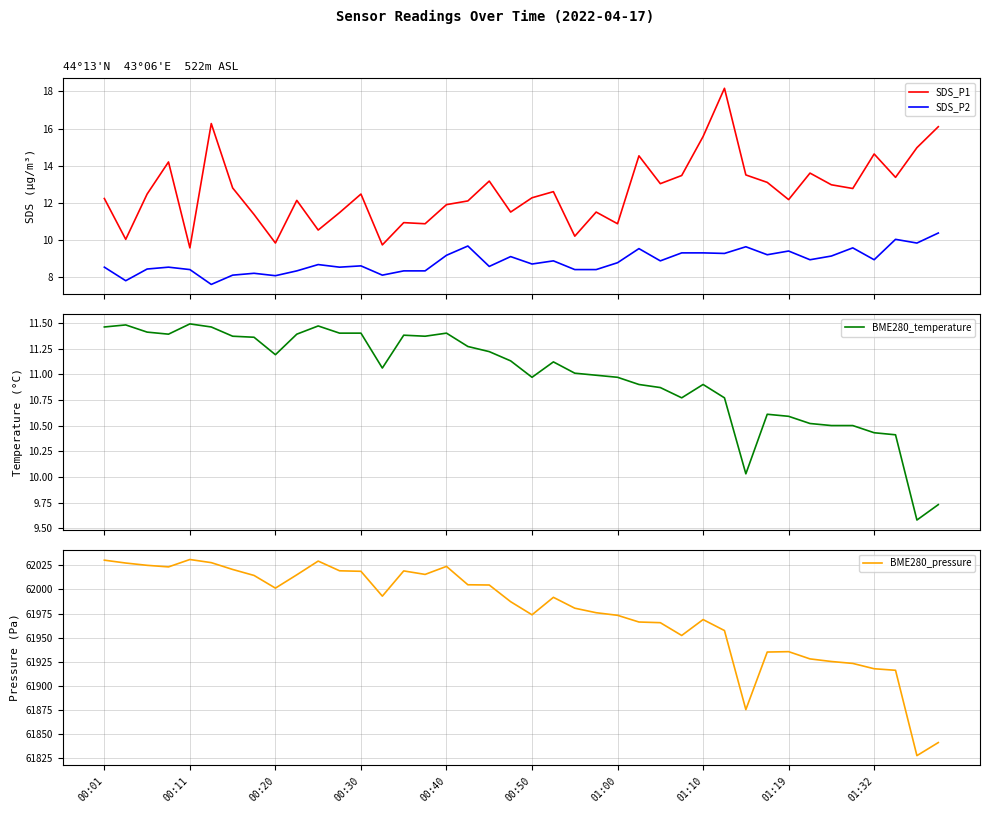

What are all the series names shown in the legend?

SDS_P1, SDS_P2, BME280_temperature, BME280_pressure